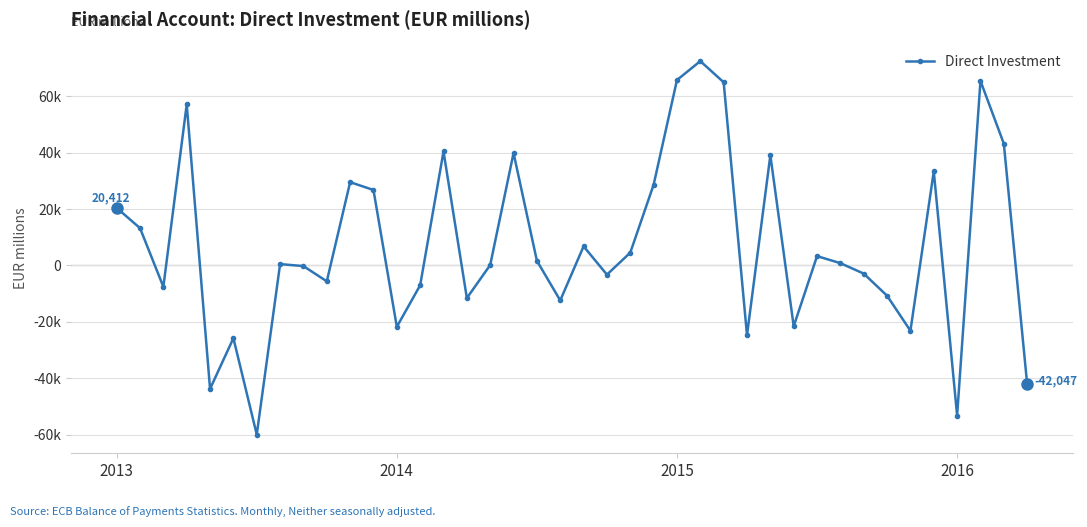

Does the chart have visible grid lines?

Yes